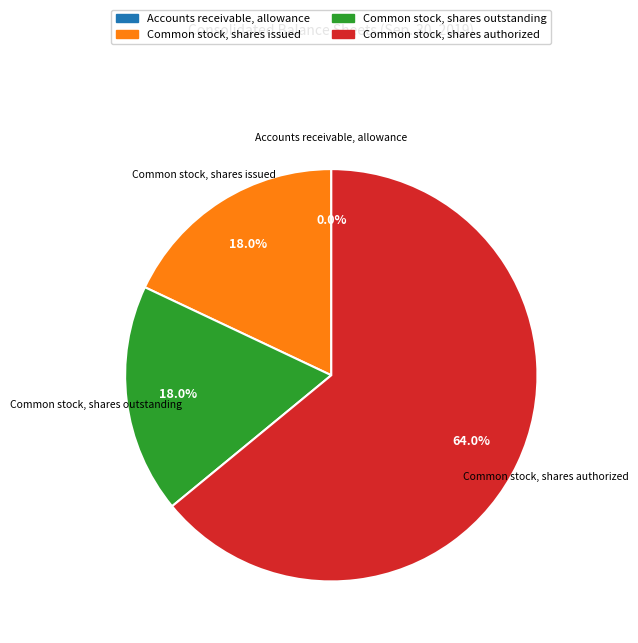

Is Common stock, shares authorized the majority of the pie?

Yes